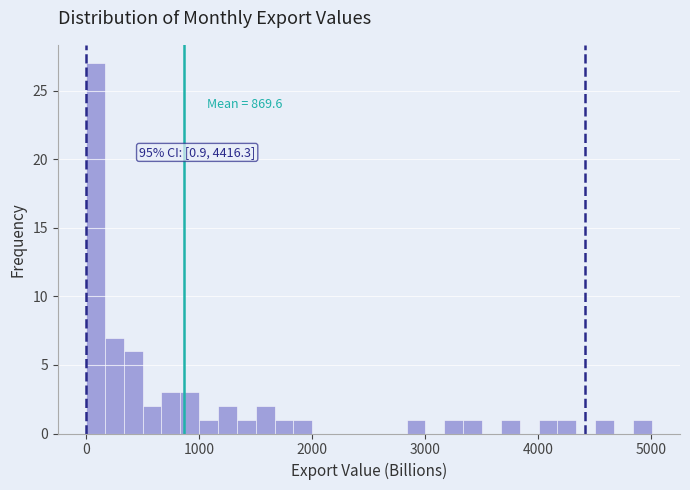

Read against the x-axis, roughly where is the centre of the tallest bar?

100